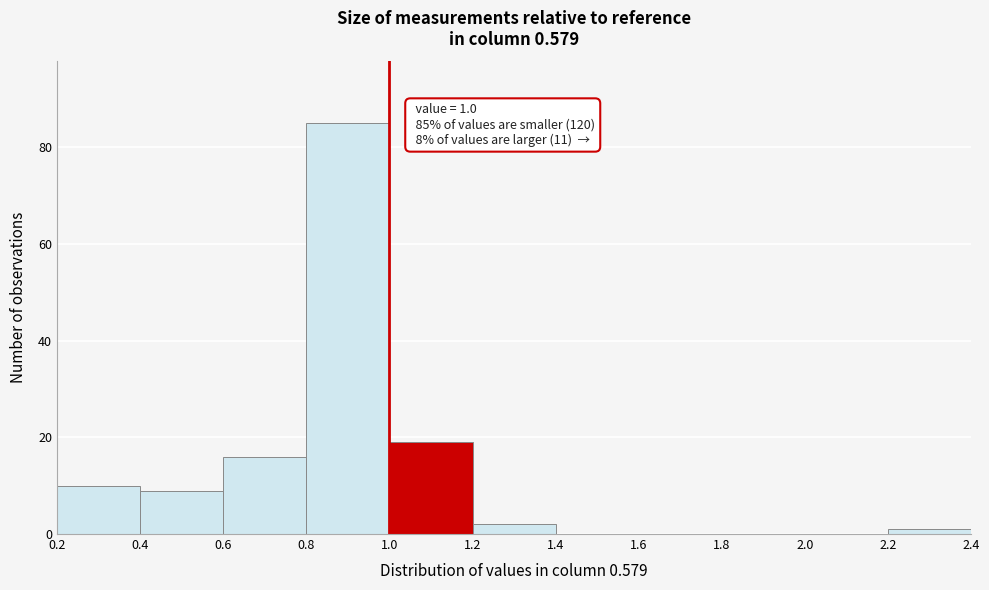

Over which range of the x-axis is the bar tallest?

0.8 to 1.0